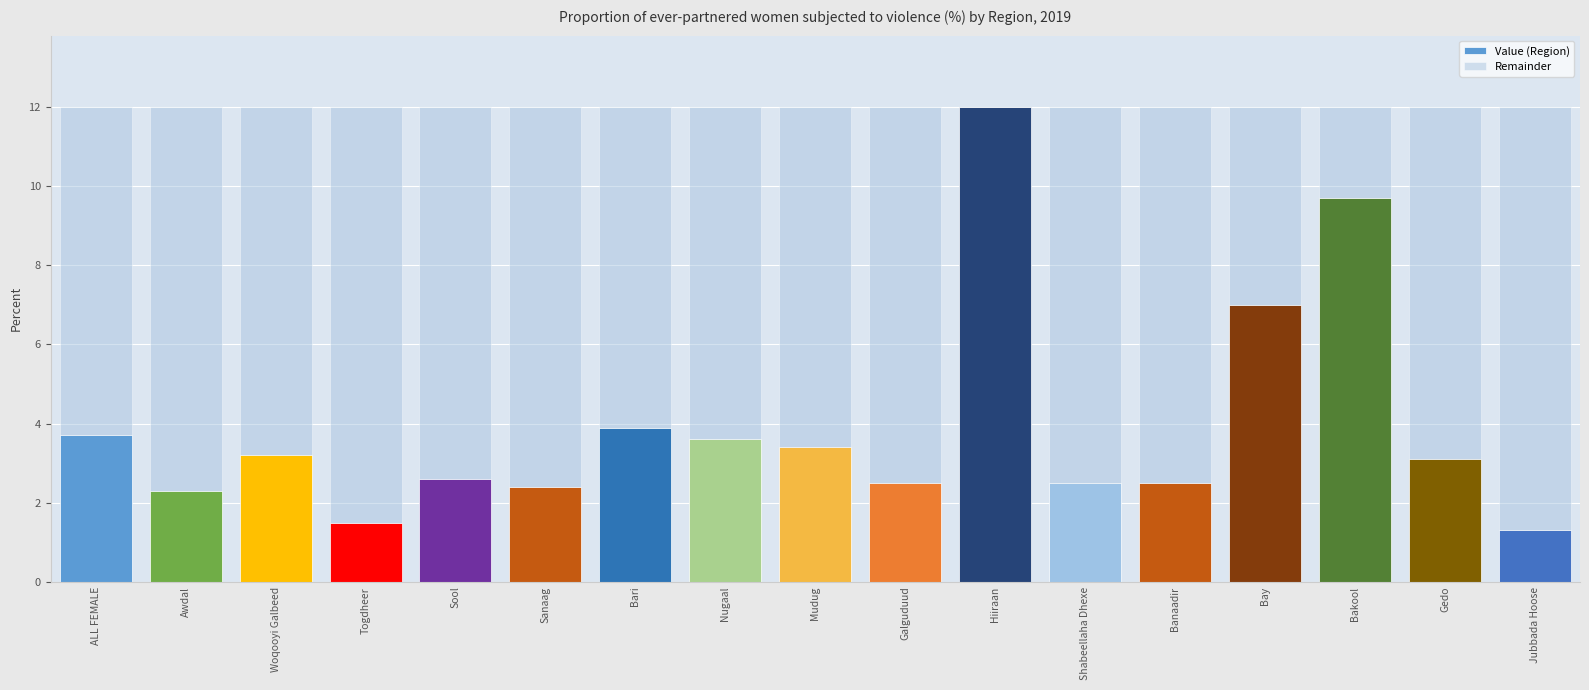

What is the sum of the Value (Region) values at ALL FEMALE and Shabeellaha Dhexe?

6.2